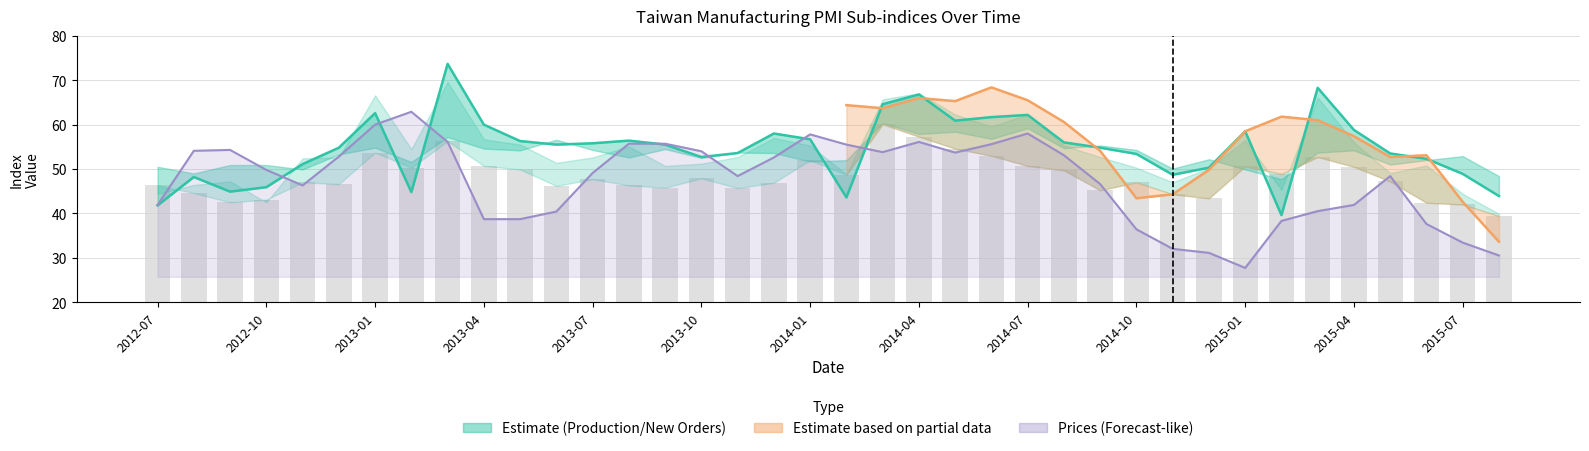

How many categories are shown in the chart?

38